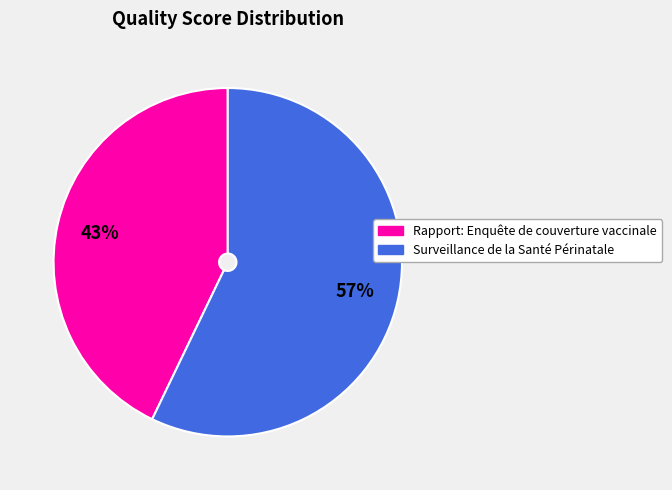

To the nearest percent, what percentage of the pie is Surveillance de la Santé Périnatale?

57%